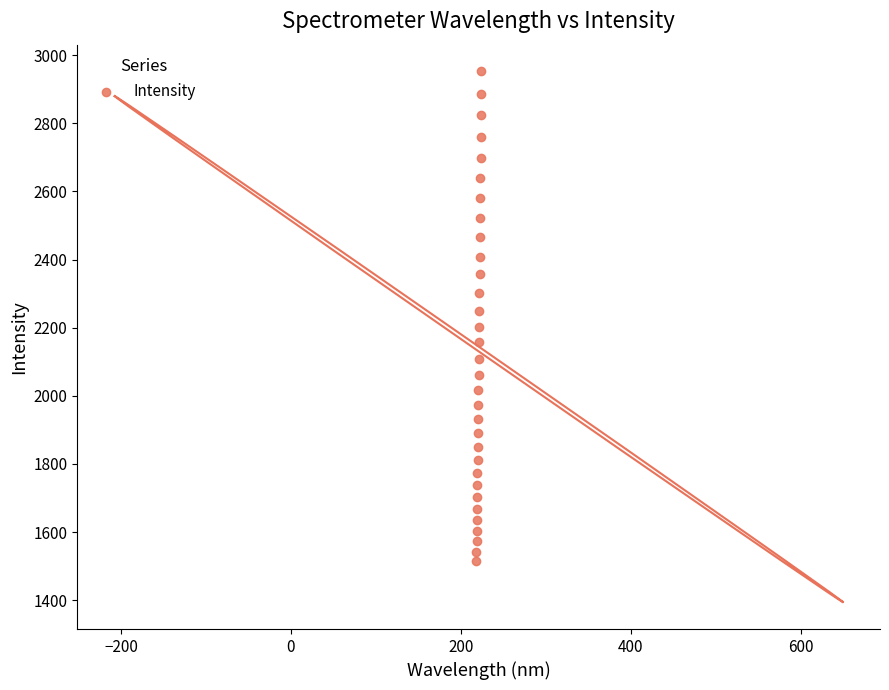

What is the range of Y values (max minus min)?

1438.2